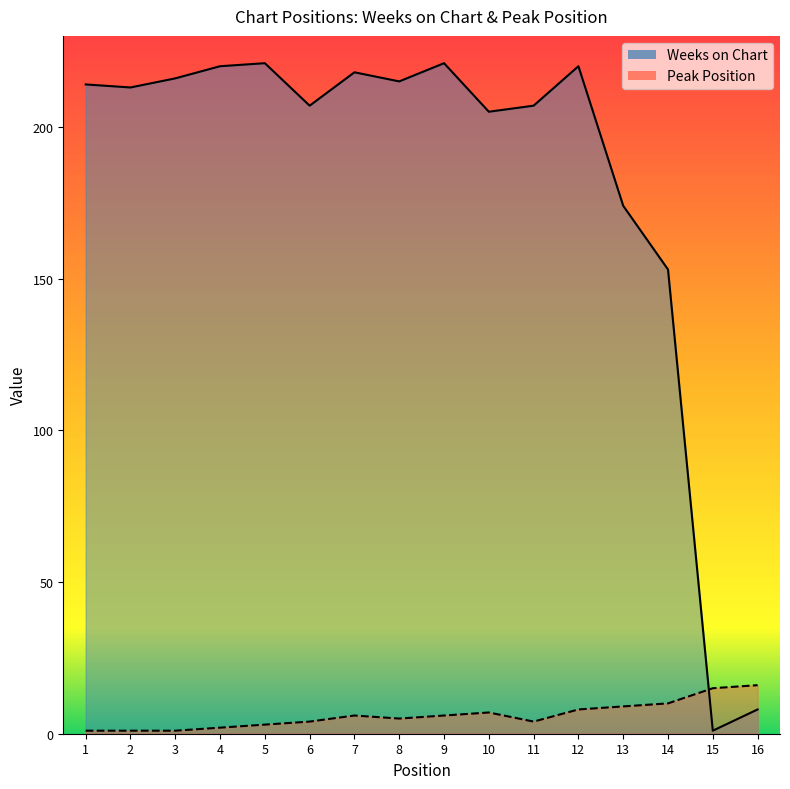

What is the difference between the maximum and second lowest values in the Weeks on Chart series?

213